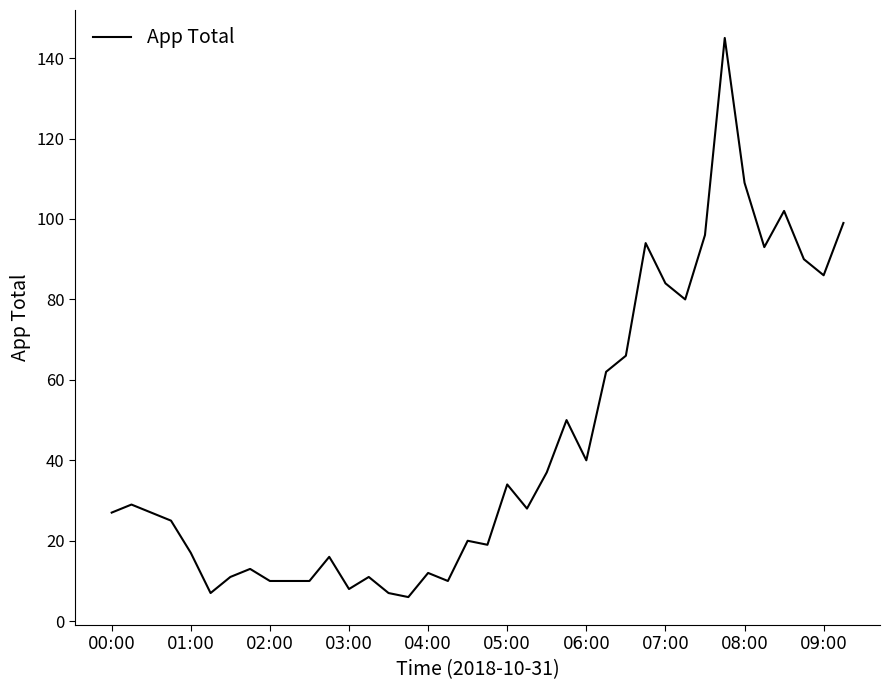

What is the greatest value displayed?

145